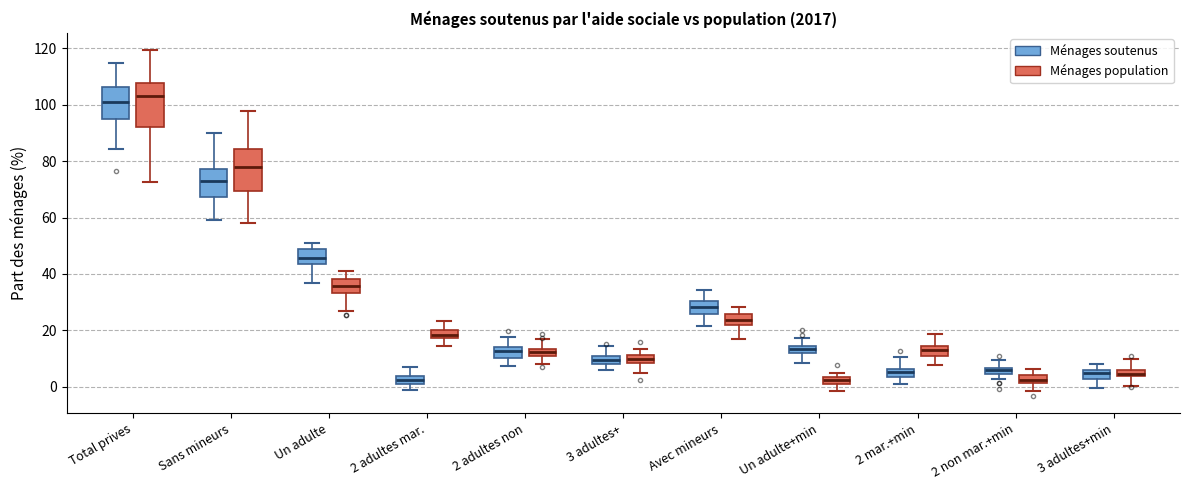

Where does the lower whisker of the box for Total prives (Ménages soutenus) end on the y-axis? The values are not printed on the chart, so give them approximately, as read against the axis.

84